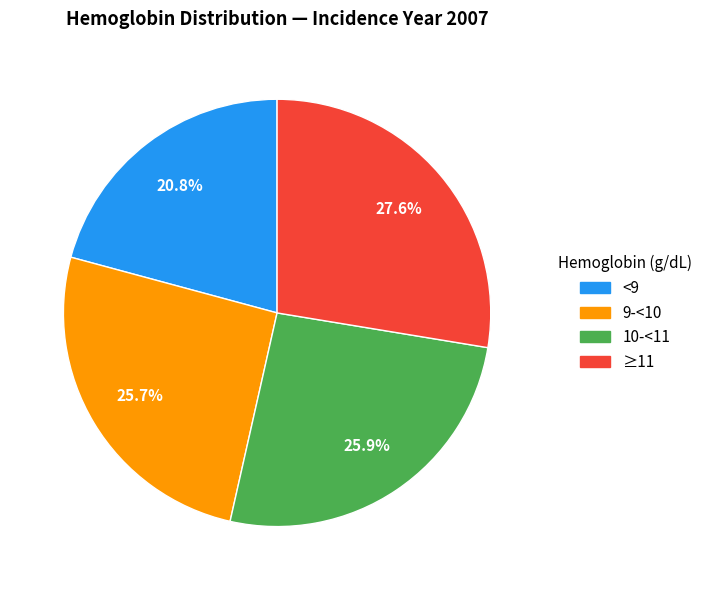

How many slices are in this pie chart?

4